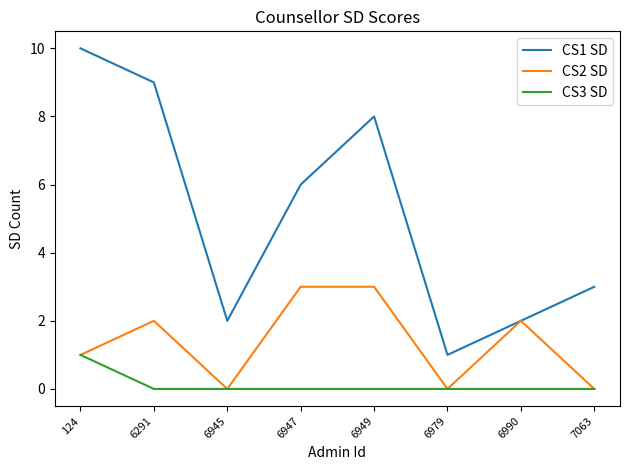

At which category is the sum across all series the highest?

124